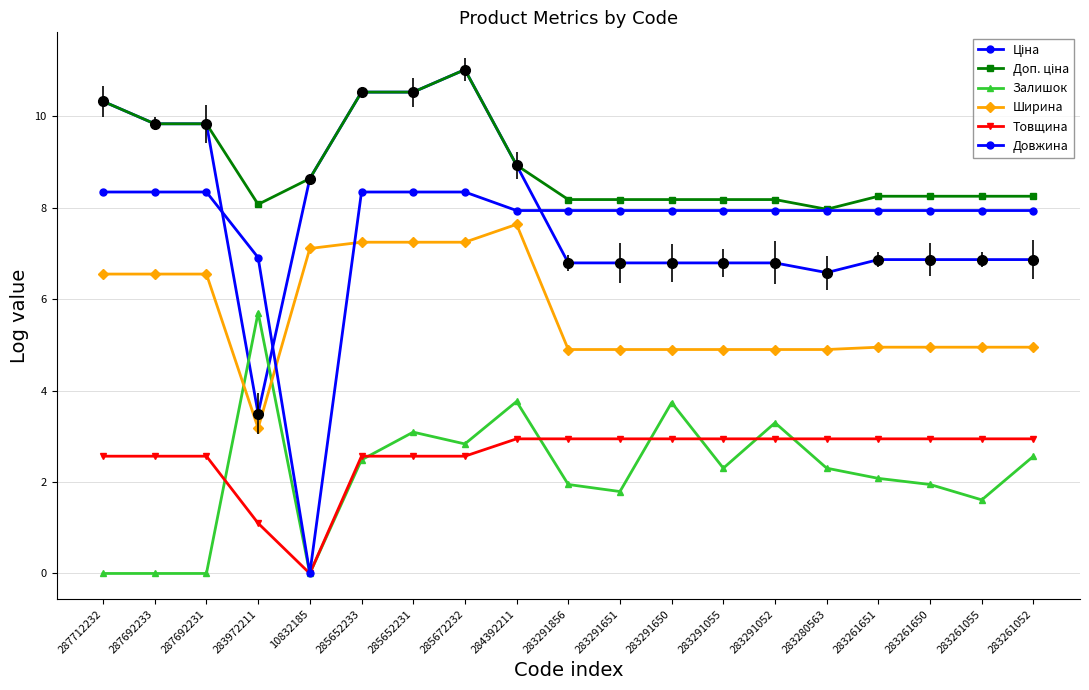

Which series has the largest total across all categories?

Доп. ціна